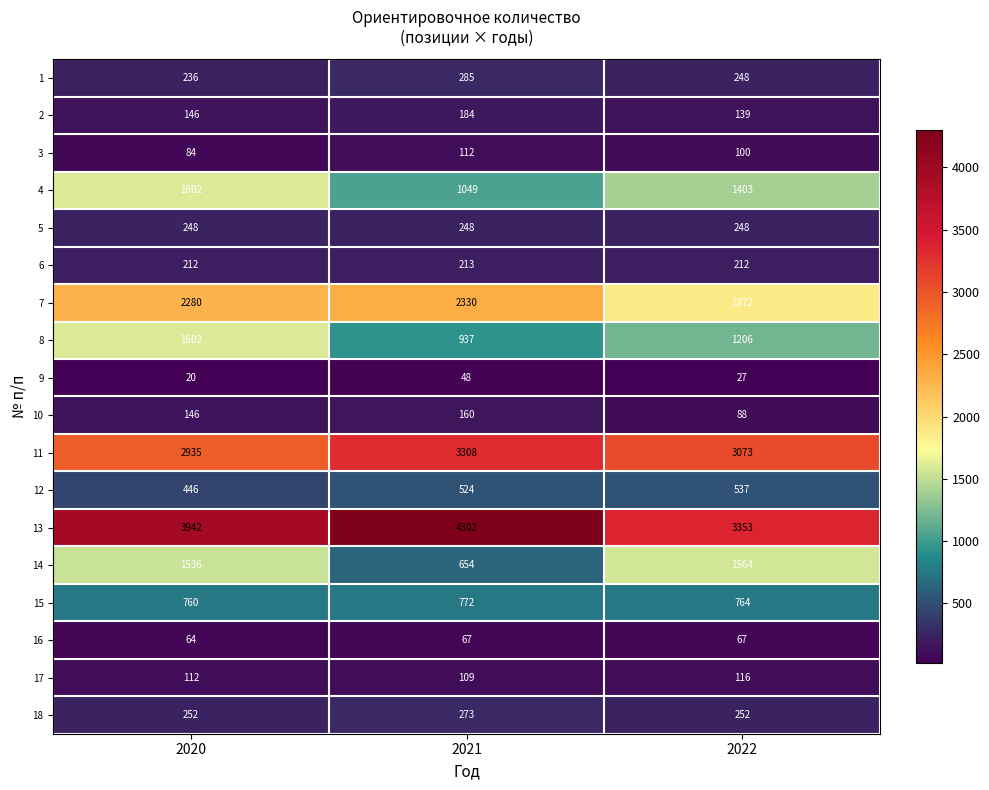

What is the minimum value shown in the chart?

20